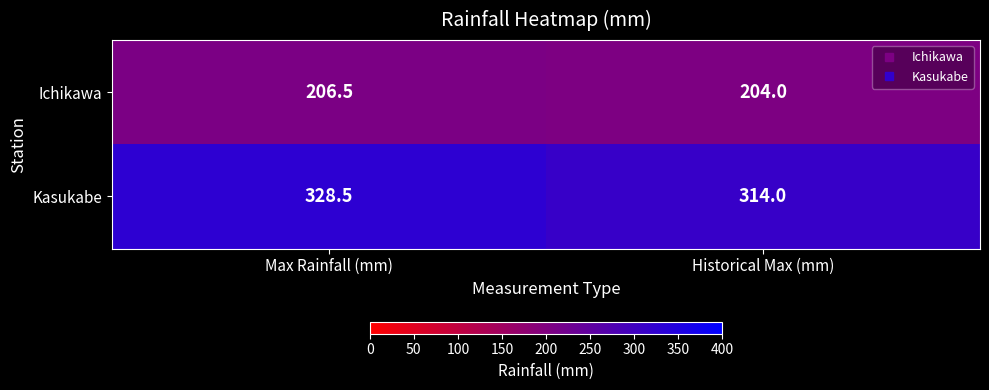

Where does the Ichikawa series first go above 206?

Max Rainfall (mm)